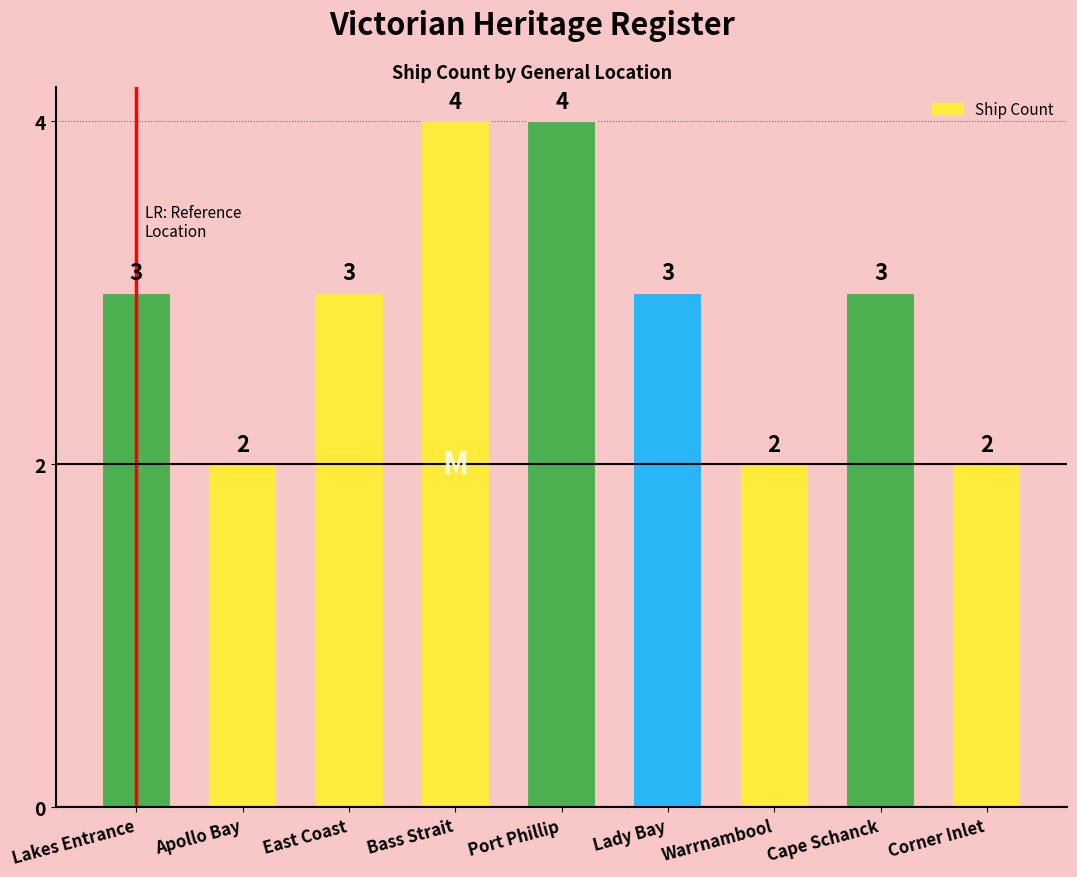

Reading right to left, what are all the values shown in this chart?

Corner Inlet=2	Cape Schanck=3	Warrnambool=2	Lady Bay=3	Port Phillip=4	Bass Strait=4	East Coast=3	Apollo Bay=2	Lakes Entrance=3